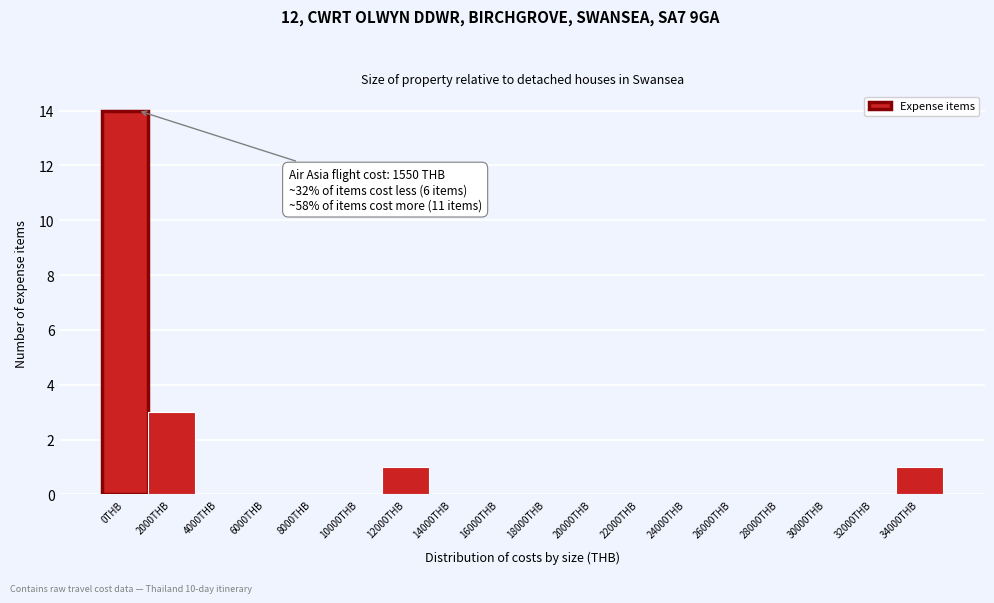

Reading left to right, extract all data points from this chart.

0THB=14	2000THB=3	4000THB=0	6000THB=0	8000THB=0	10000THB=0	12000THB=1	14000THB=0	16000THB=0	18000THB=0	20000THB=0	22000THB=0	24000THB=0	26000THB=0	28000THB=0	30000THB=0	32000THB=0	34000THB=1